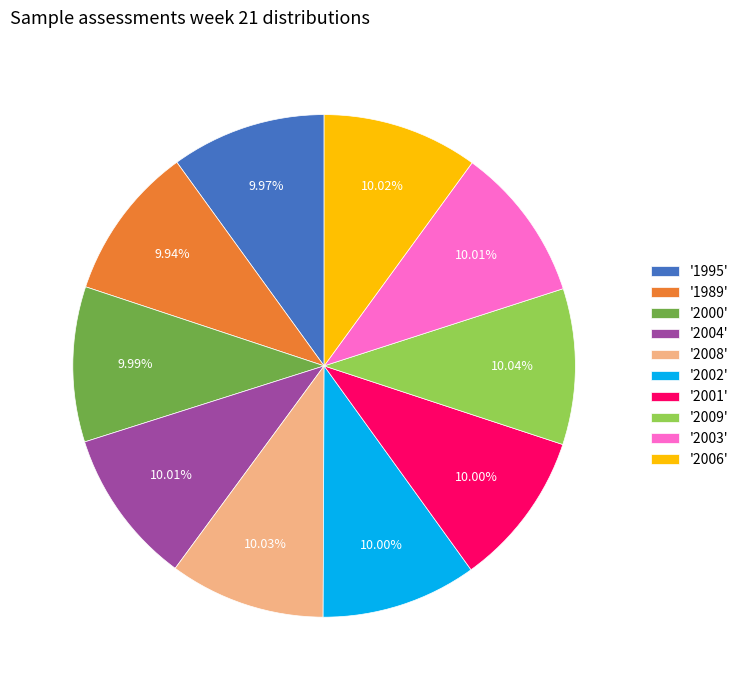

Does any single category account for the majority?

No